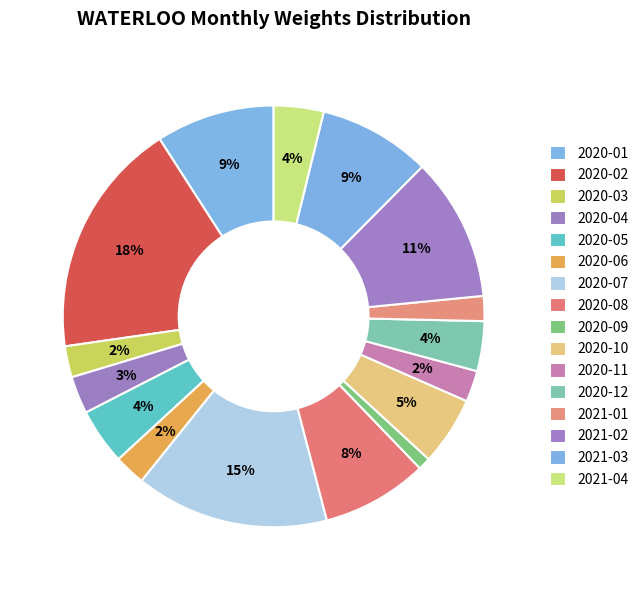

Between 2020-04 and 2021-04, which is larger?

2021-04